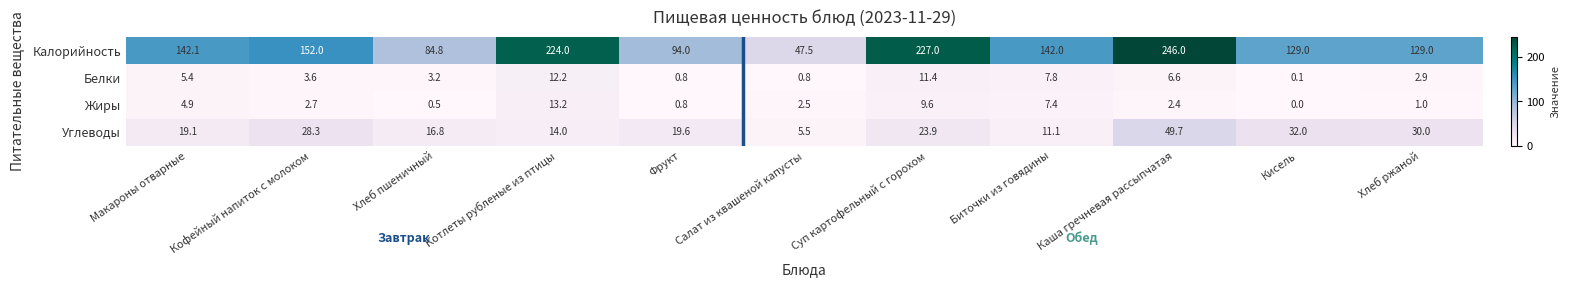

What is the difference between the second highest and minimum values in the Углеводы series?

26.5